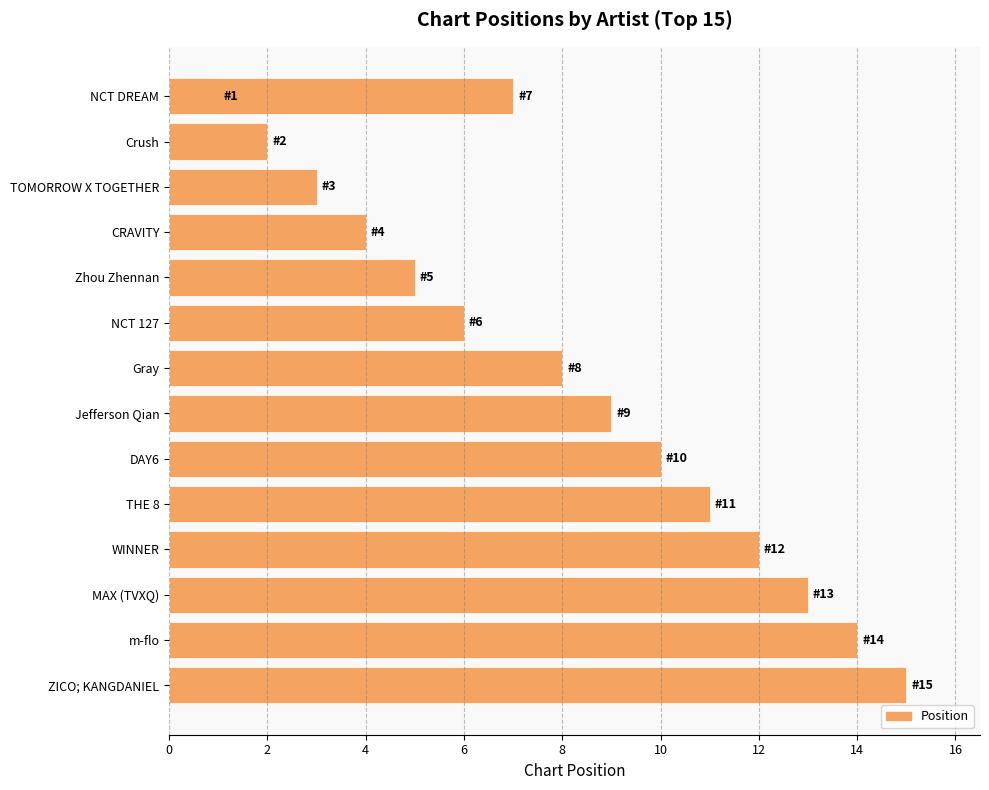

True or false: the data shows 16 at 16.

False